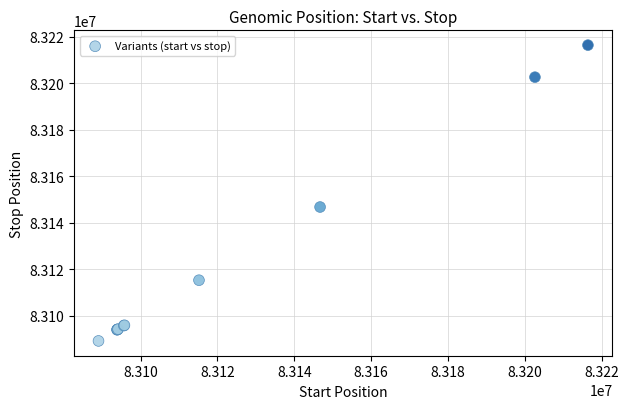

What Y value in the scatter plot is closest to 83152739?

83146716